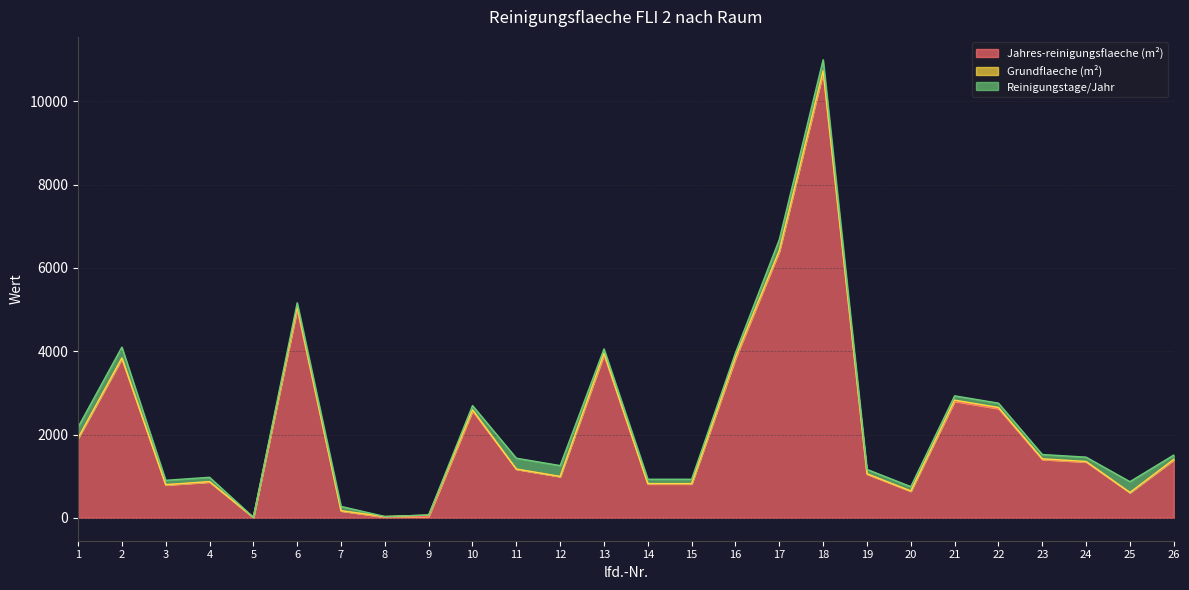

At which label does Grundflaeche (m²) reach its minimum?

7